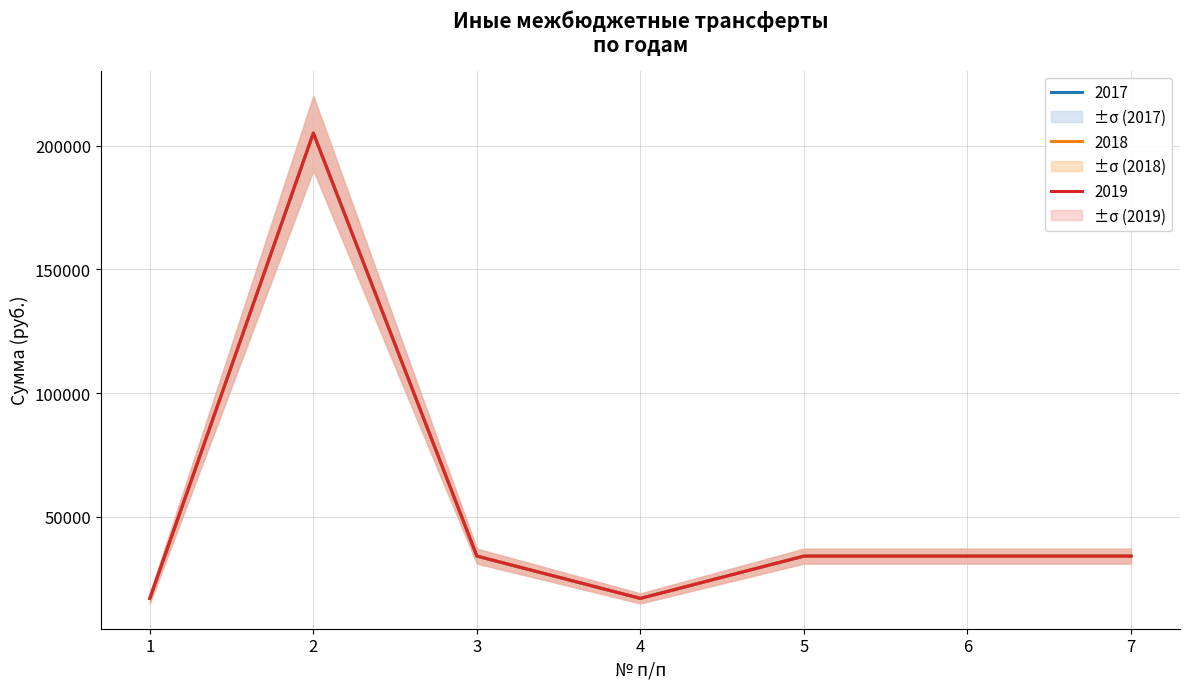

What is the sum of the 2017 values at 6 and 5?

68354